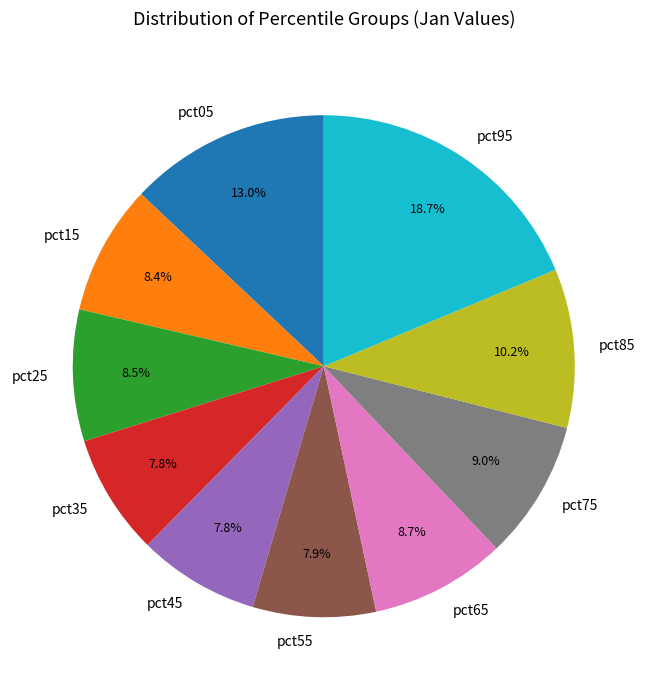

Which category has the biggest portion of the pie?

pct95